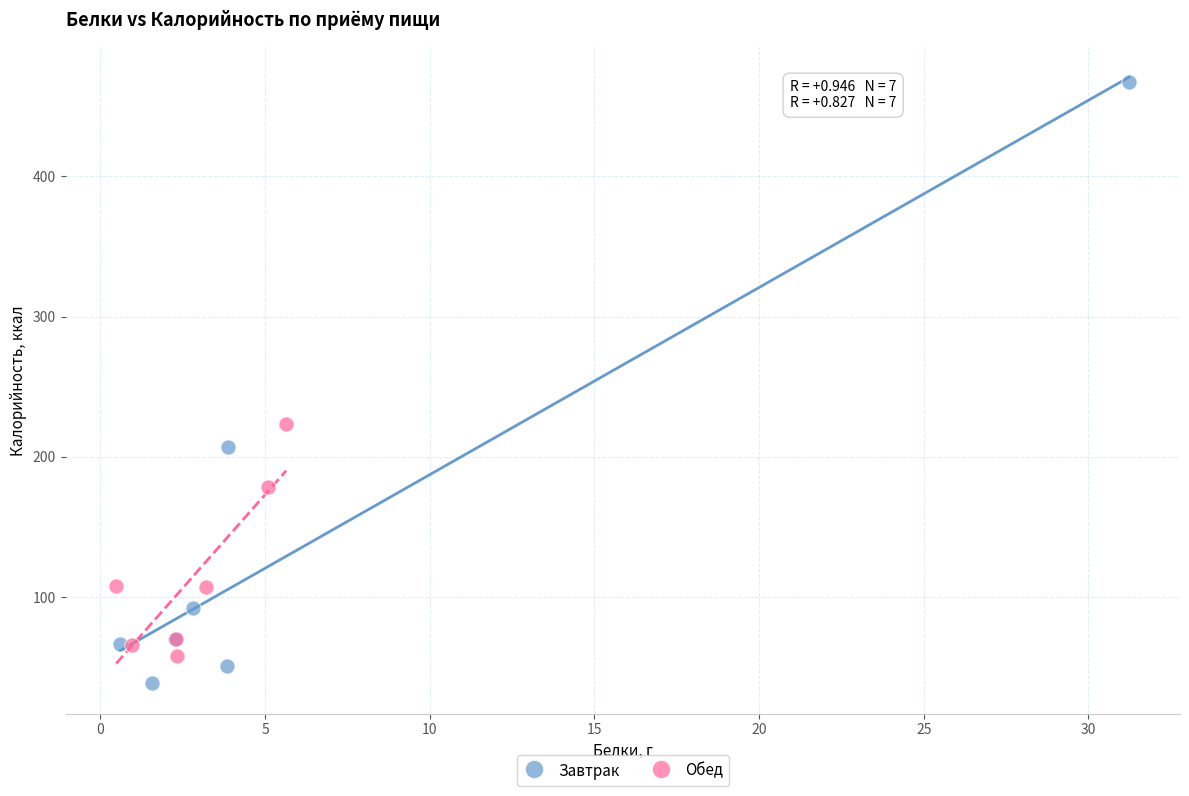

Which series has the widest spread of Y values?

Завтрак